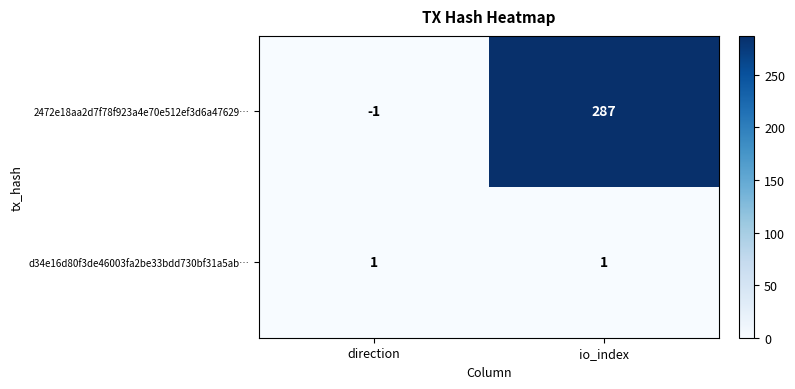

What is the difference between the 2472e18aa2d7f78f923a4e70e512ef3d6a47629… values at io_index and direction?

288